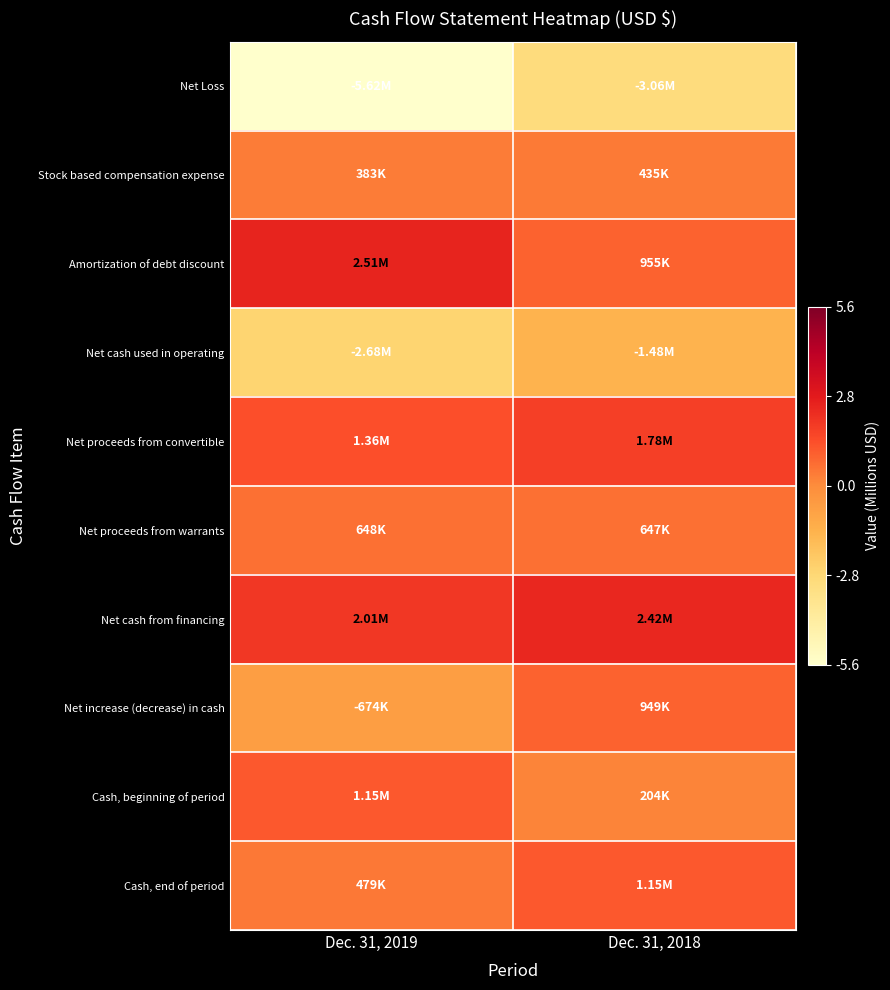

Which series has the largest total across all categories?

Net cash from financing